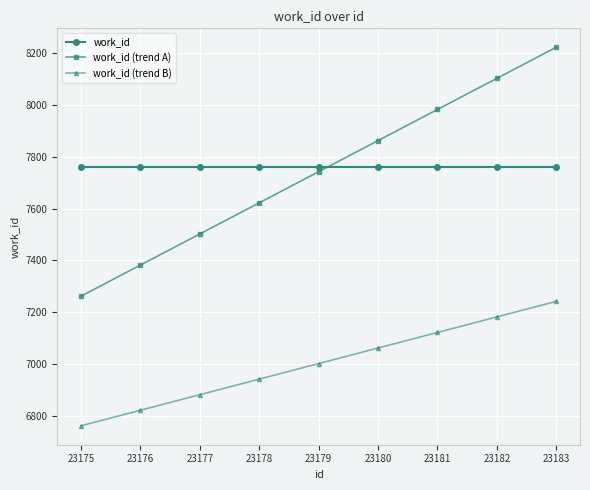

At which category does the chart reach its minimum across all series?

23175